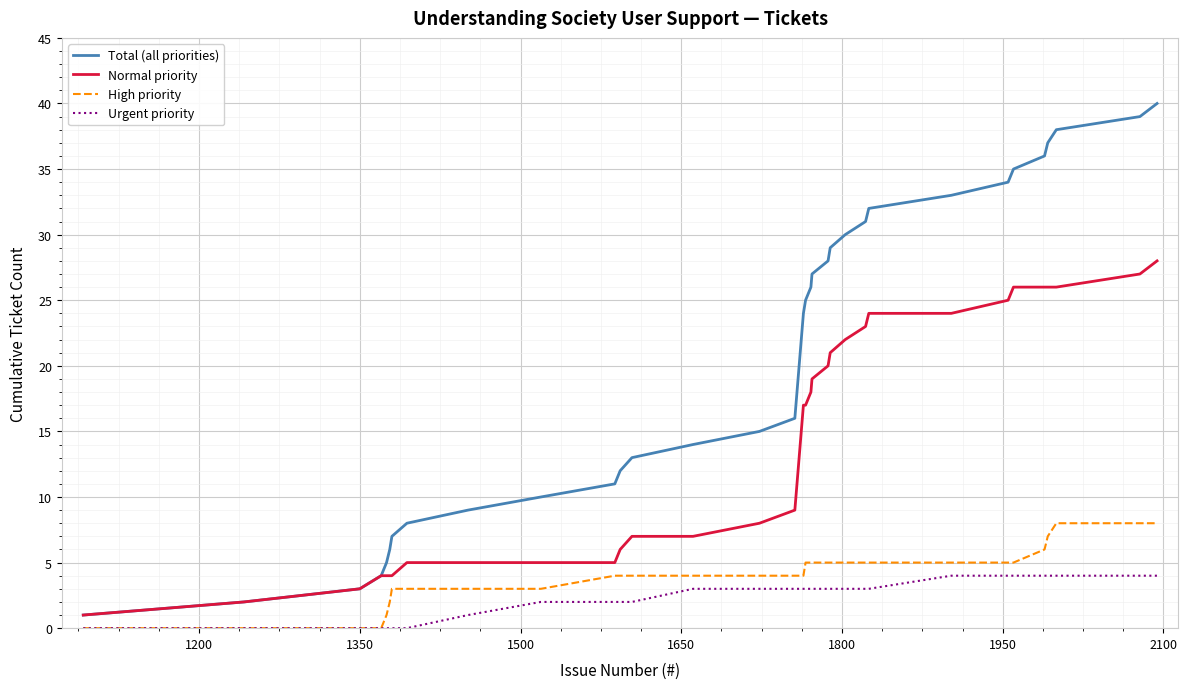

Which series has the widest spread of values?

Total (all priorities)